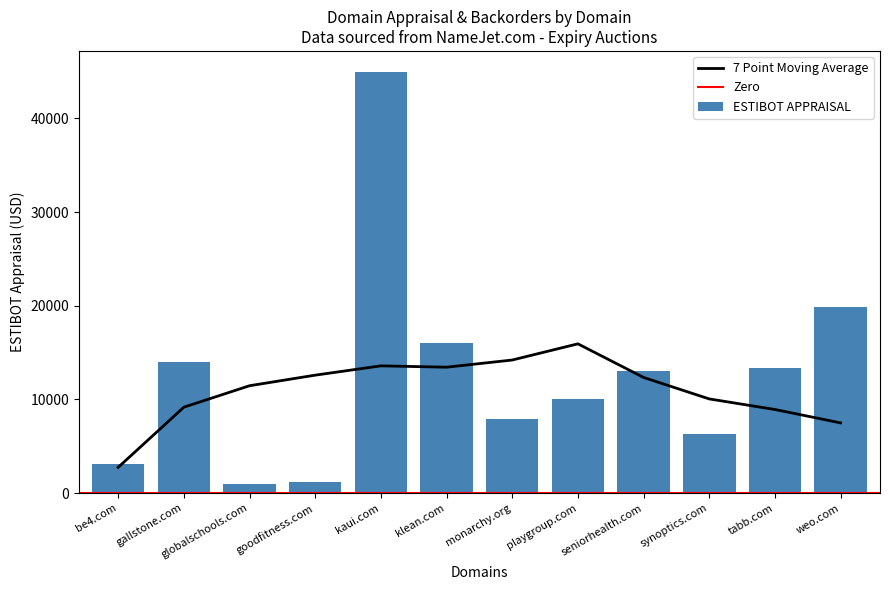

What position from the left is playgroup.com?

8